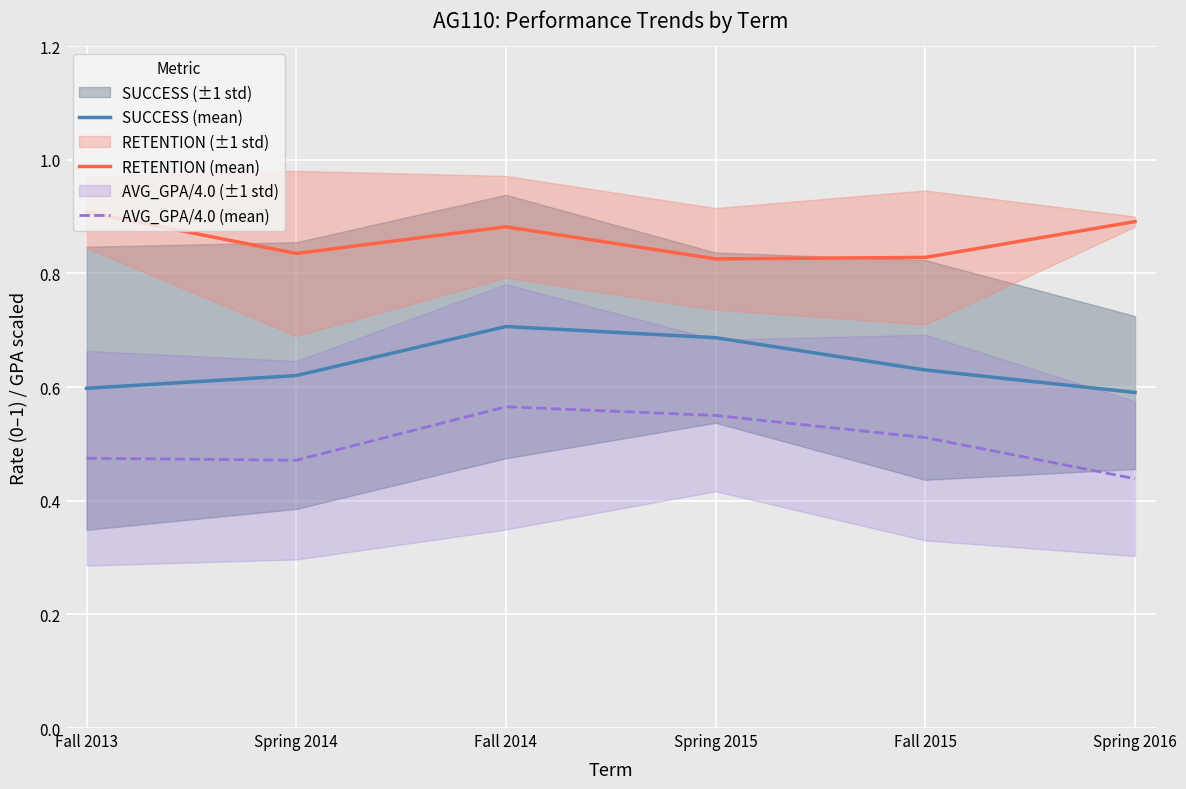

At which category is the sum across all series the highest?

Fall 2014